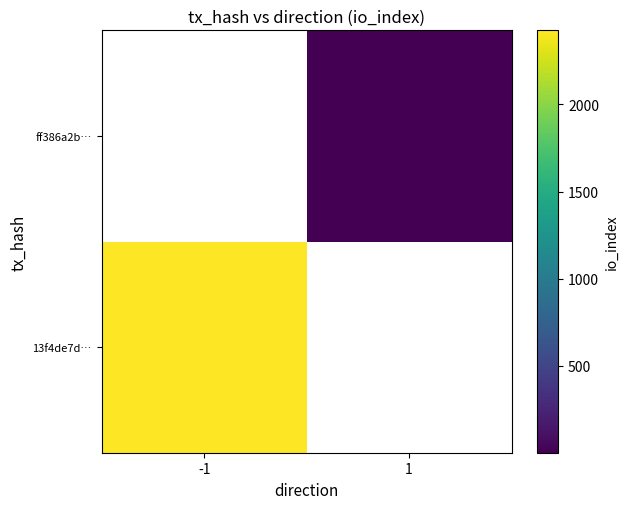

Rank the series at -1 from highest to lowest value.

13f4de7d…, ff386a2b…